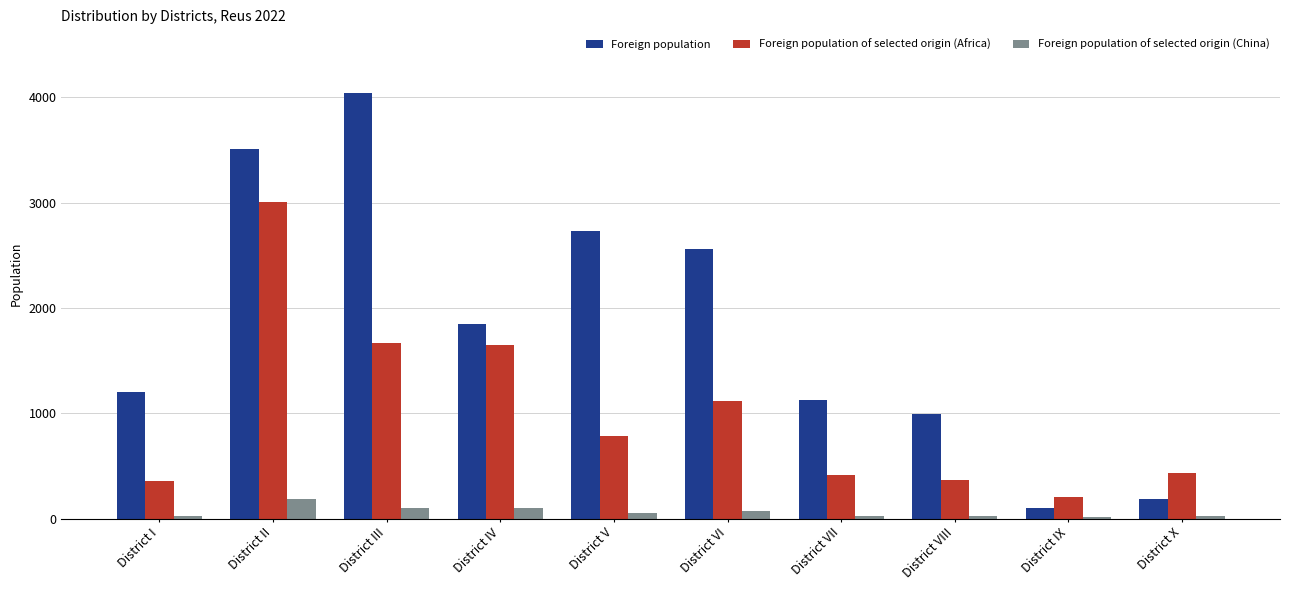

What is the sum of all Foreign population values?

18281